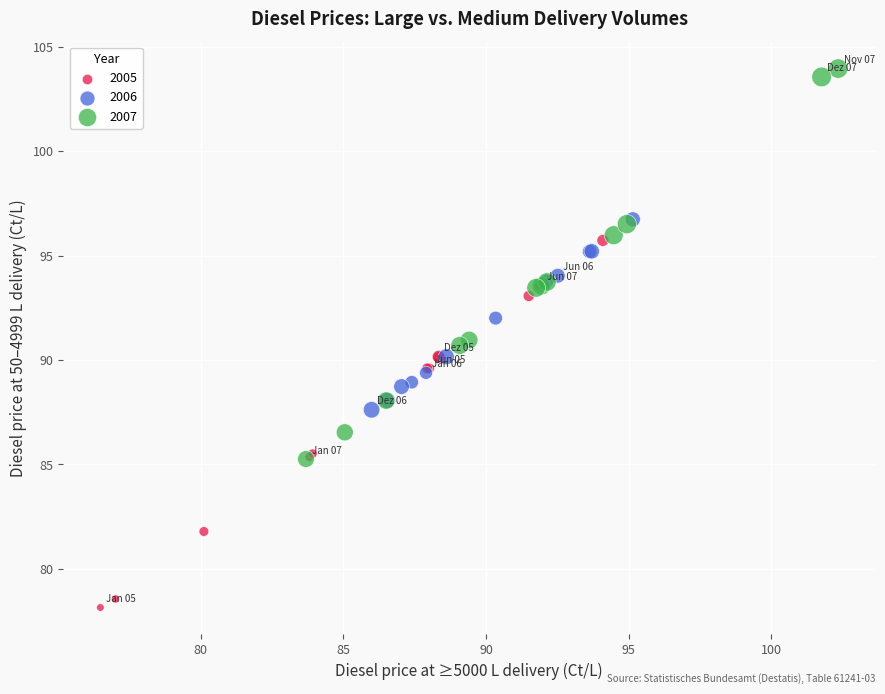

What are all the series names shown in the legend?

2005, 2006, 2007